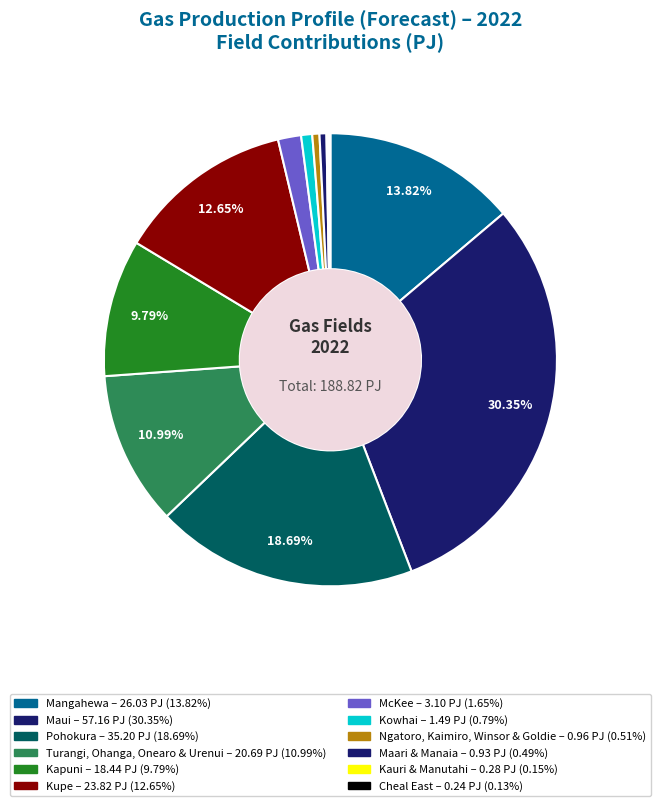

Is there a majority slice in this chart?

No